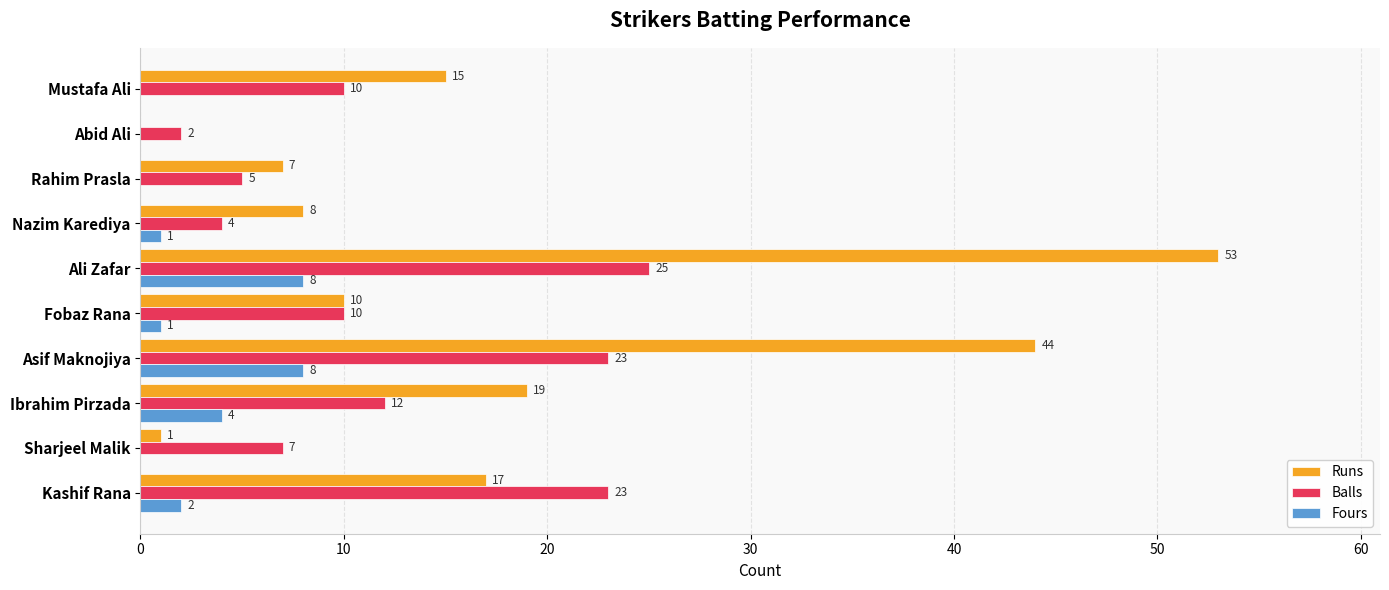

The Balls series shows 8 at Rahim Prasla. True or false?

False